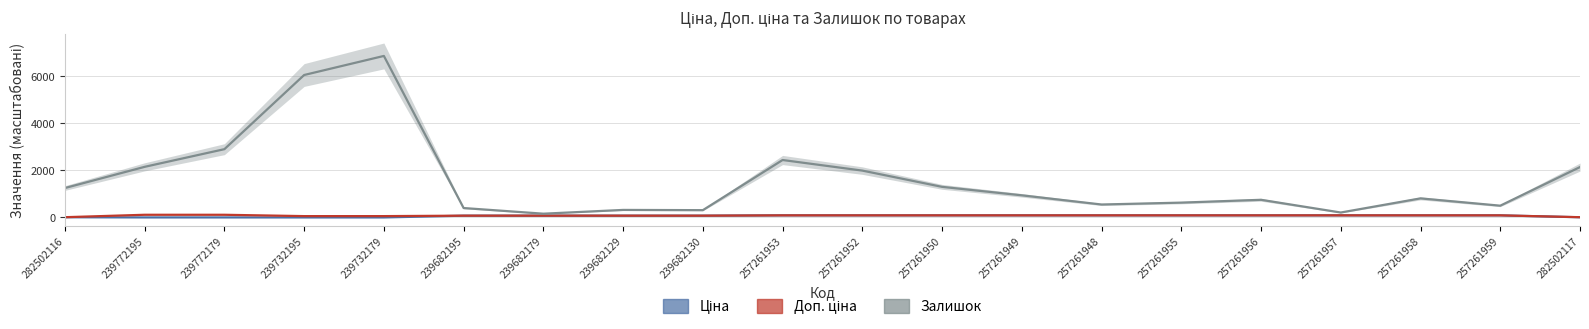

Where is the first local minimum for Залишок?

239682179